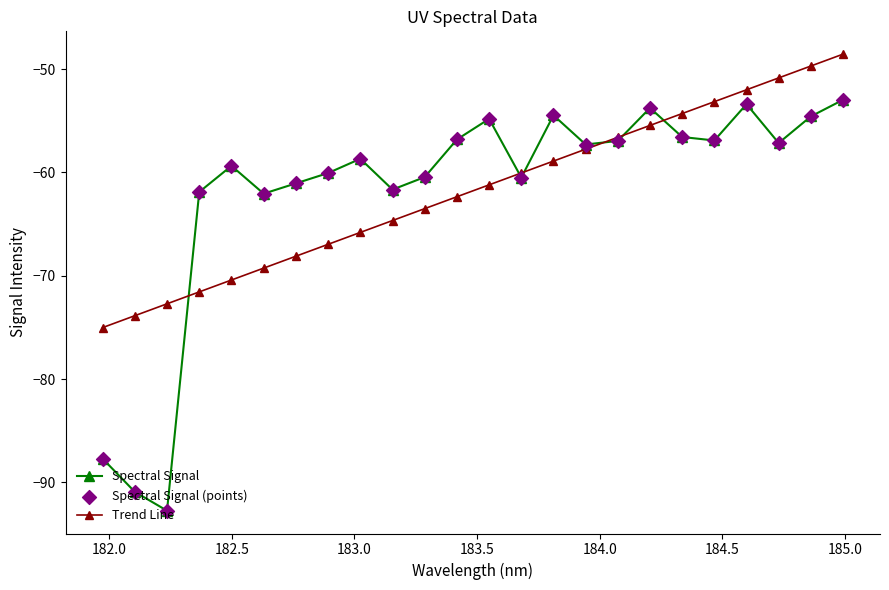

What is the lowest value of the Spectral Signal series?

-92.8